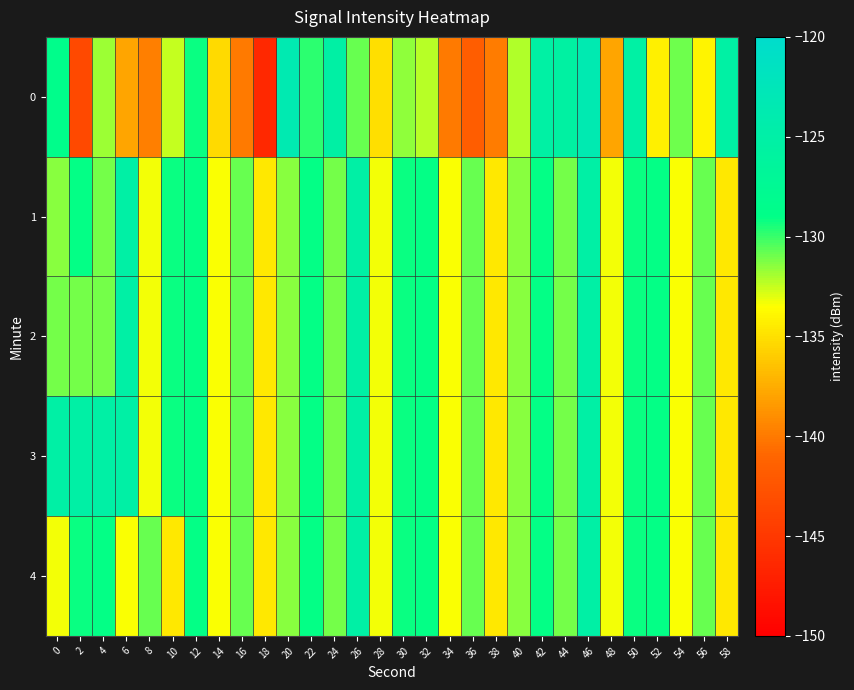

Reading left to right, what are all the values shown in this chart?

0: 0=-128.6	2=-143.5	4=-131.8	6=-137.8	8=-139.8	10=-132.5	12=-129.1	14=-135.3	16=-140.0	18=-146.4	20=-123.6	22=-129.8	24=-125.2	26=-130.9	28=-135.1	30=-131.6	32=-132.2	34=-139.9	36=-141.7	38=-139.9	40=-132.1	42=-125.4	44=-125.5	46=-123.5	48=-137.9	50=-125.3	52=-134.2	54=-131.0	56=-134.0	58=-125.4
1: 0=-131.5	2=-129.1	4=-131.1	6=-125.1	8=-133.3	10=-129.2	12=-129.1	14=-133.4	16=-130.8	18=-134.5	20=-131.5	22=-129.1	24=-131.1	26=-125.1	28=-133.3	30=-129.2	32=-129.1	34=-133.4	36=-130.8	38=-134.5	40=-131.5	42=-129.1	44=-131.1	46=-125.1	48=-133.3	50=-129.2	52=-129.1	54=-133.4	56=-130.8	58=-134.5
2: 0=-131.1	2=-131.1	4=-131.1	6=-125.1	8=-133.3	10=-129.2	12=-129.1	14=-133.4	16=-130.8	18=-134.5	20=-131.5	22=-129.1	24=-131.1	26=-125.1	28=-133.3	30=-129.2	32=-129.1	34=-133.4	36=-130.8	38=-134.5	40=-131.5	42=-129.1	44=-131.1	46=-125.1	48=-133.3	50=-129.2	52=-129.1	54=-133.4	56=-130.8	58=-134.5
3: 0=-125.1	2=-125.1	4=-125.1	6=-125.1	8=-133.3	10=-129.2	12=-129.1	14=-133.4	16=-130.8	18=-134.5	20=-131.5	22=-129.1	24=-131.1	26=-125.1	28=-133.3	30=-129.2	32=-129.1	34=-133.4	36=-130.8	38=-134.5	40=-131.5	42=-129.1	44=-131.1	46=-125.1	48=-133.3	50=-129.2	52=-129.1	54=-133.4	56=-130.8	58=-134.5
4: 0=-133.3	2=-129.2	4=-129.1	6=-133.4	8=-130.8	10=-134.5	12=-129.1	14=-133.4	16=-130.8	18=-134.5	20=-131.5	22=-129.1	24=-131.1	26=-125.1	28=-133.3	30=-129.2	32=-129.1	34=-133.4	36=-130.8	38=-134.5	40=-131.5	42=-129.1	44=-131.1	46=-125.1	48=-133.3	50=-129.2	52=-129.1	54=-133.4	56=-130.8	58=-134.5